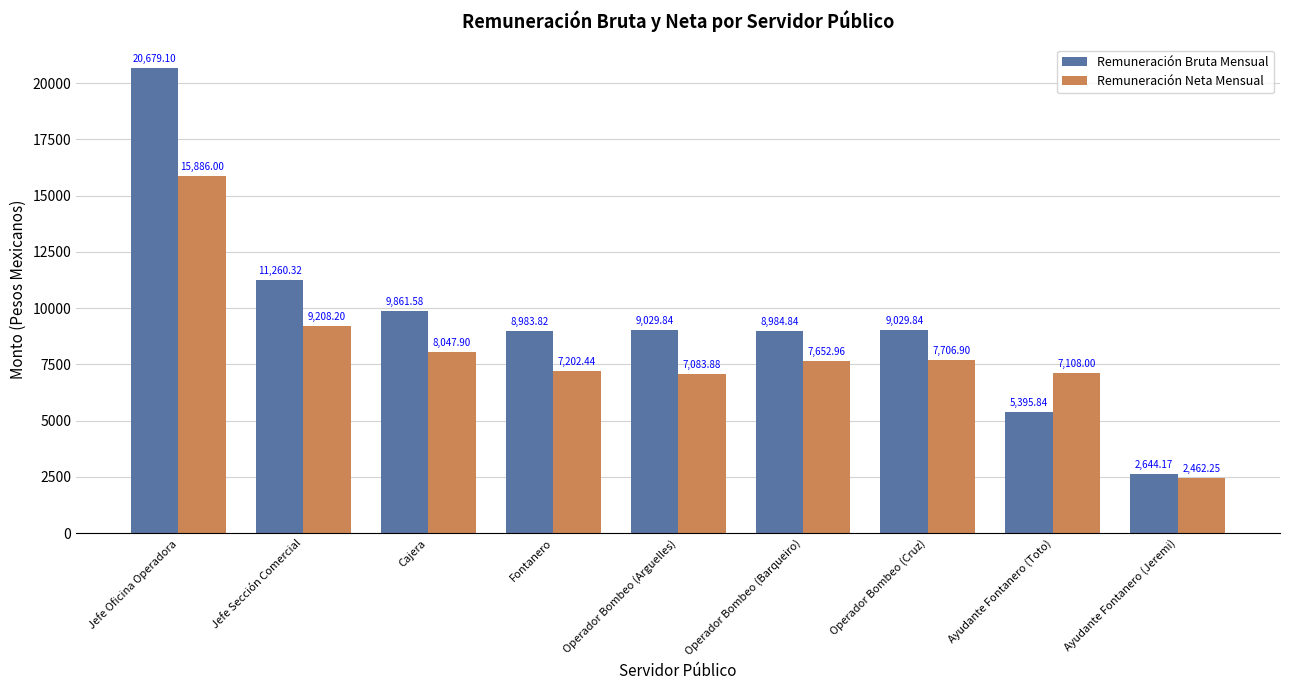

Which label corresponds to the smallest value in the chart?

Ayudante Fontanero (Jeremi)